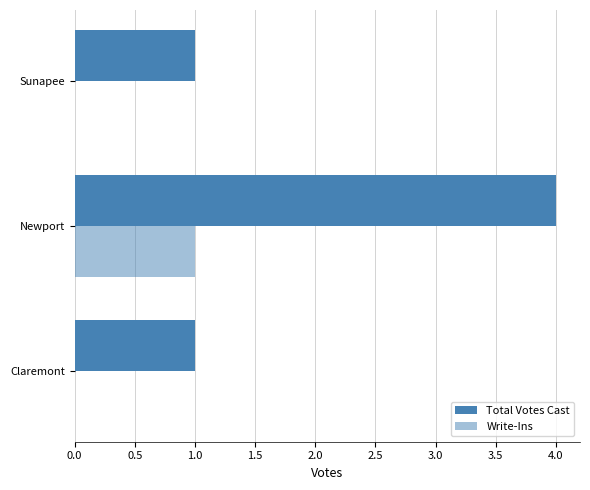

How many series are shown in this chart?

2